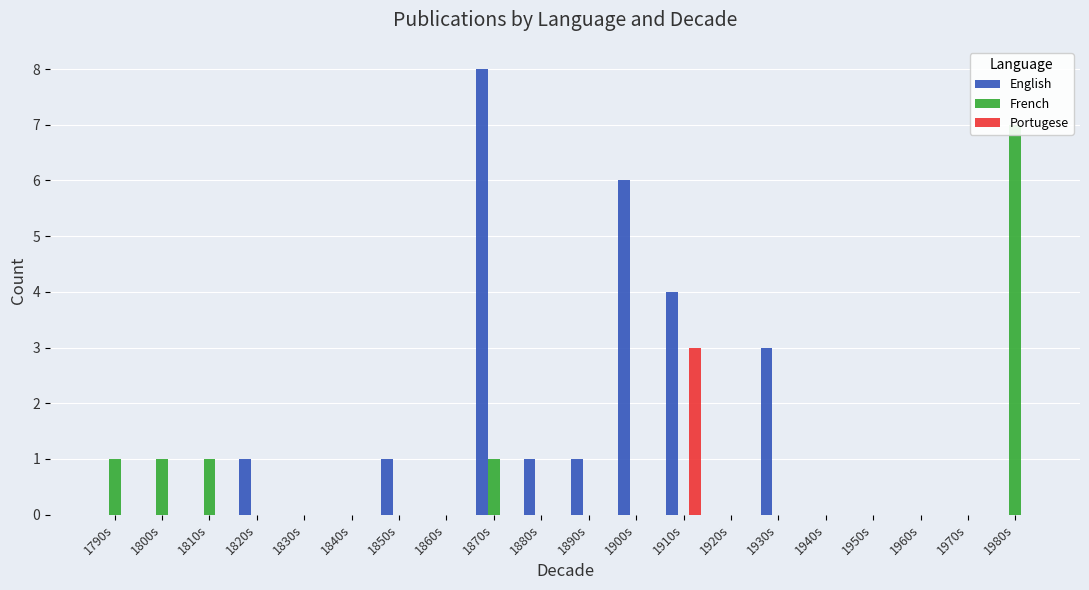

List the series in order of their peak value, lowest first.

Portugese, French, English